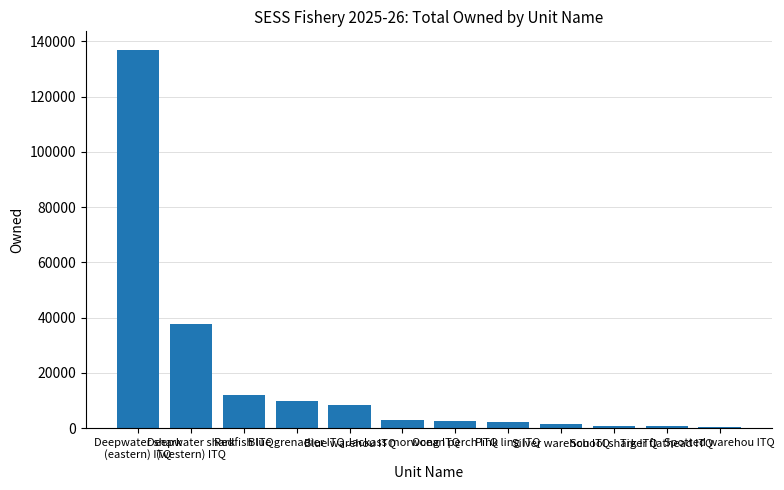

What is the maximum value shown in the chart?

136787